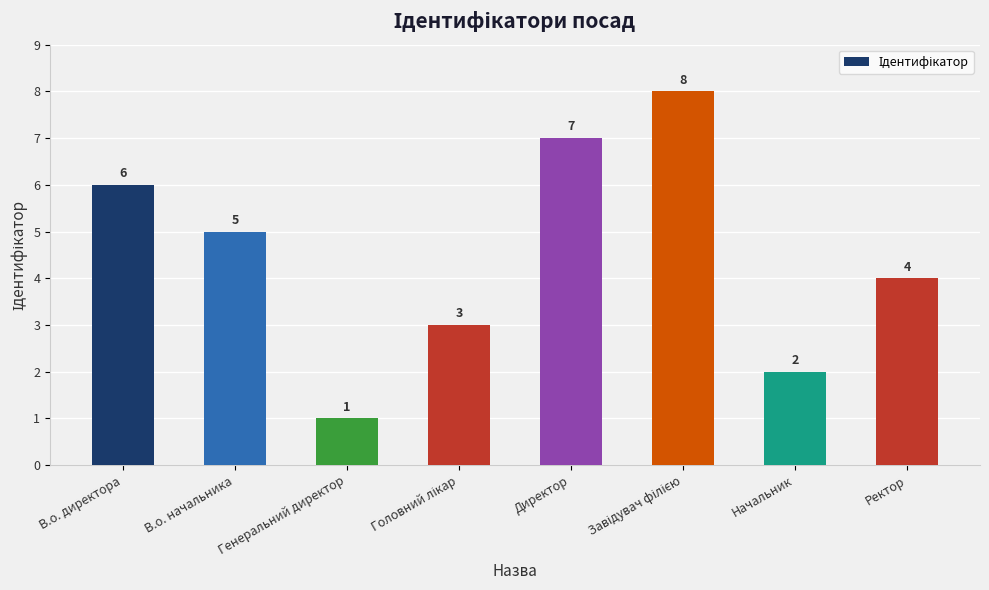

What position from the left is В.о. начальника?

2